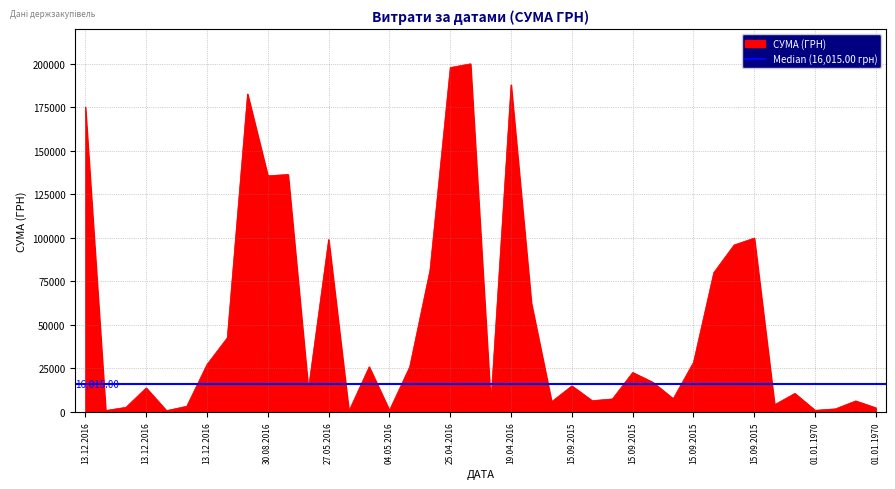

True or false: there are more than 2 points higher than both neighbors.

True